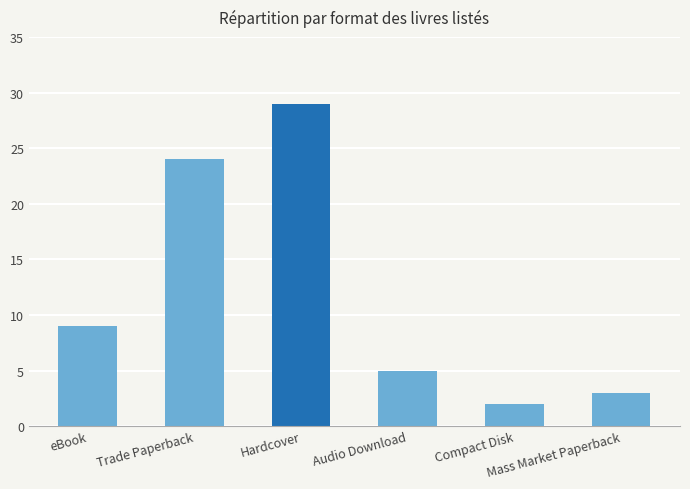

What value does the data have at Audio Download?

5